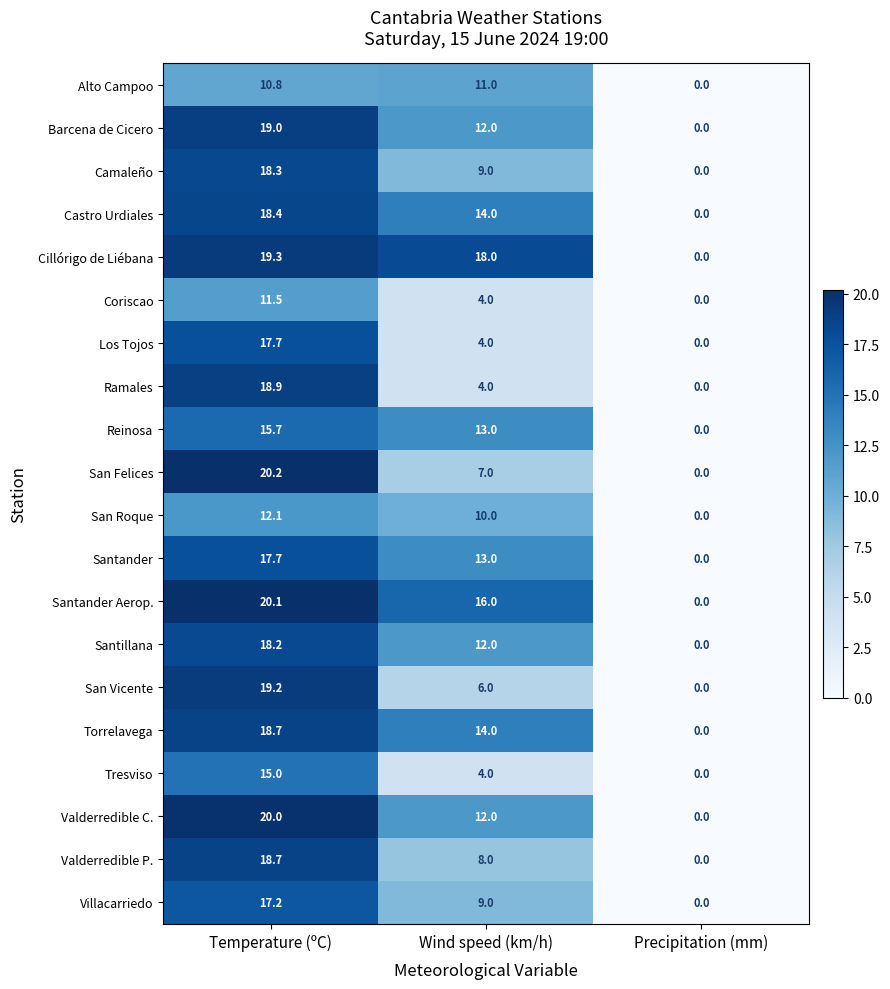

Count the number of data series in this chart.

20